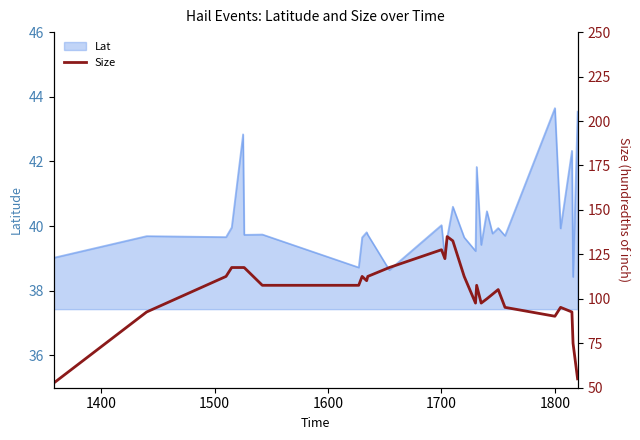

At which label does the data first exceed 107?

1500